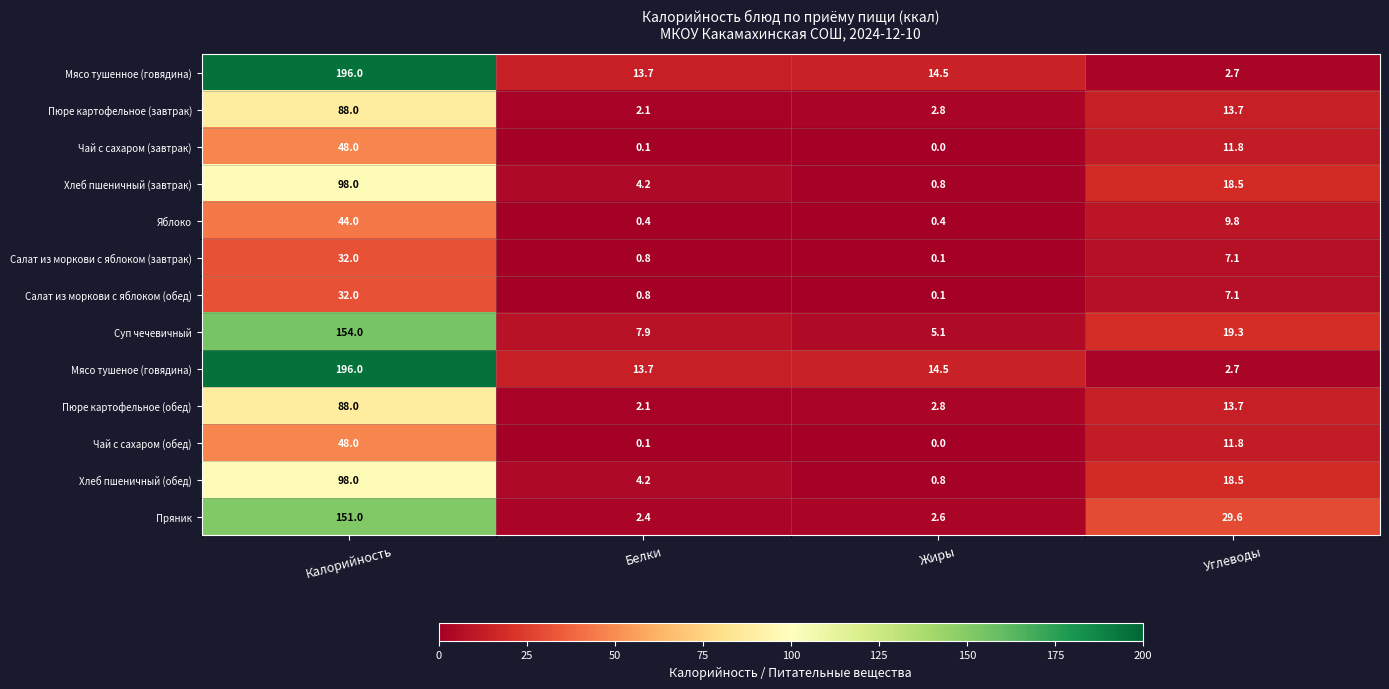

True or false: Яблоко has a value of 0.4 at Жиры.

True